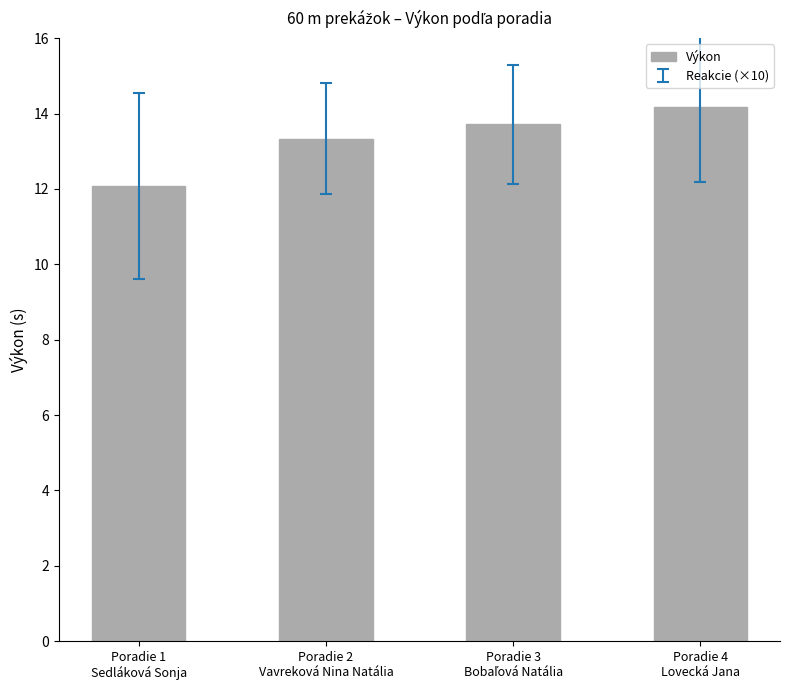

What is the difference between the second highest and minimum values?

1.6